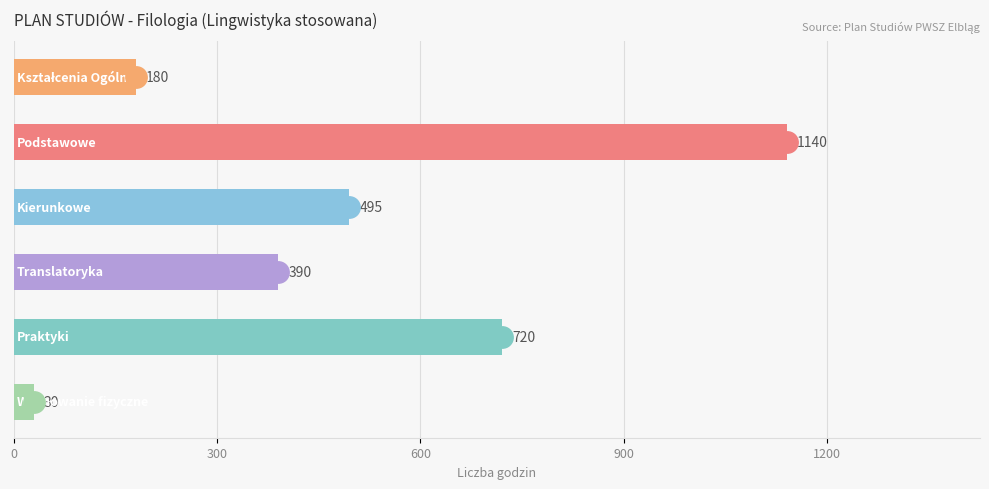

Count the values in the range 180 to 720.

4